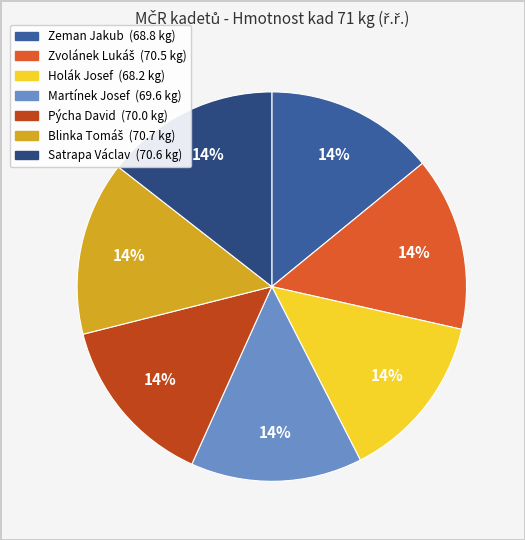

The Pýcha David slice represents 14% of the pie. True or false?

True